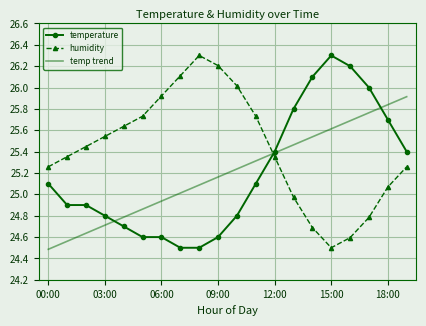

How many times do humidity and temp trend cross each other?

1